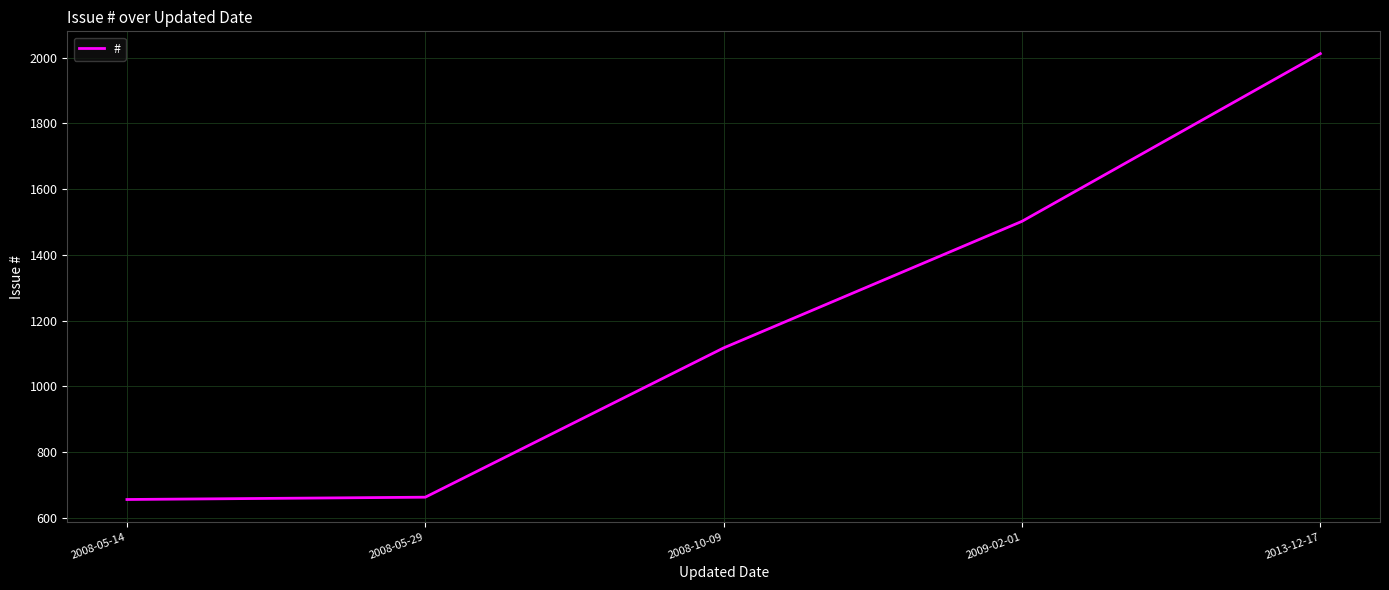

Where is the data nearest to the value 1334?

2009-02-01